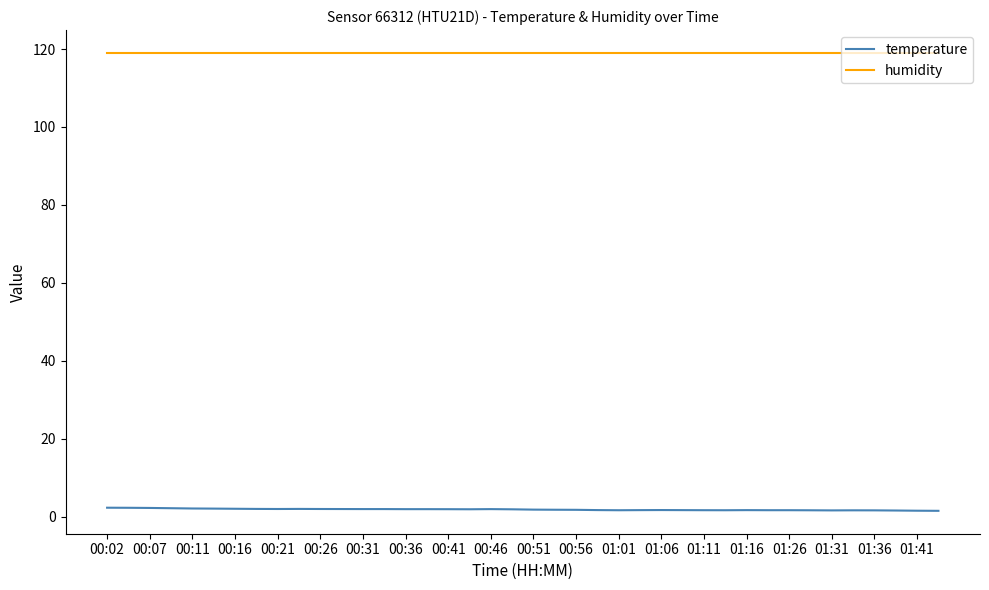

True or false: humidity and temperature cross at least once.

False